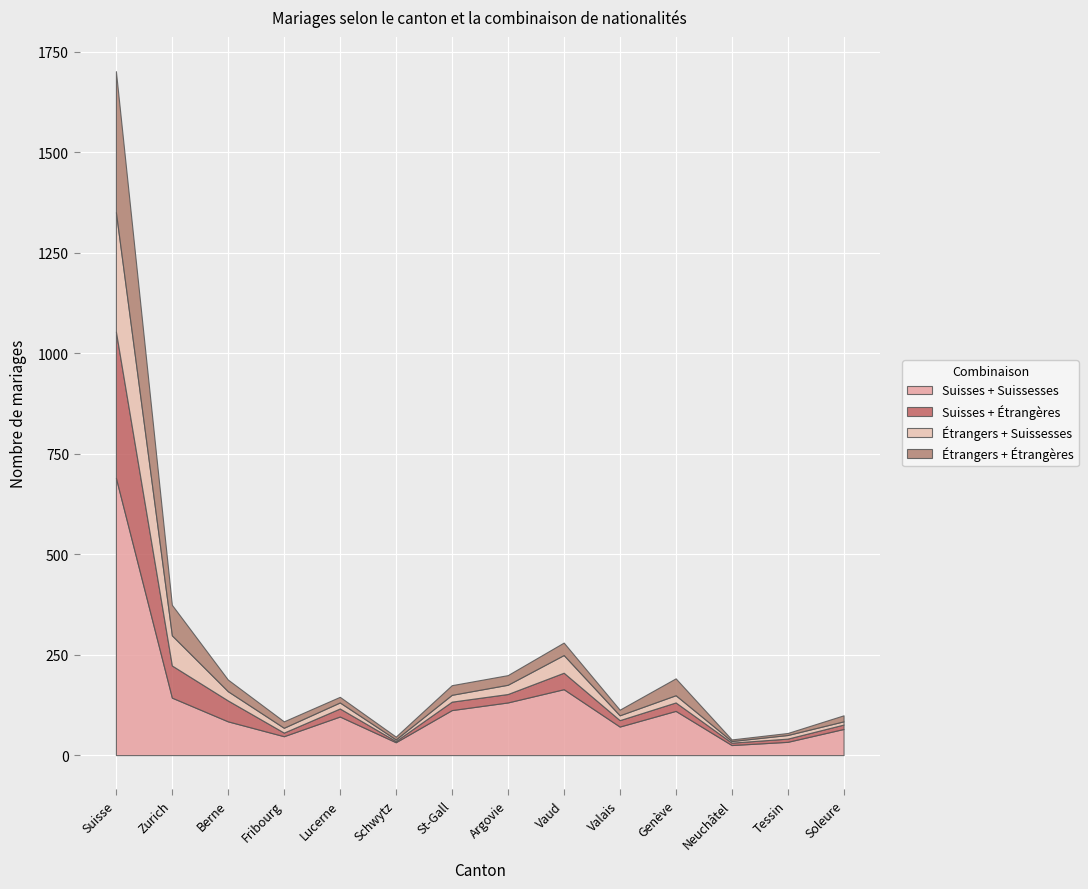

What is the value of the Étrangers + Suissesses point at the 5th from the left?

15